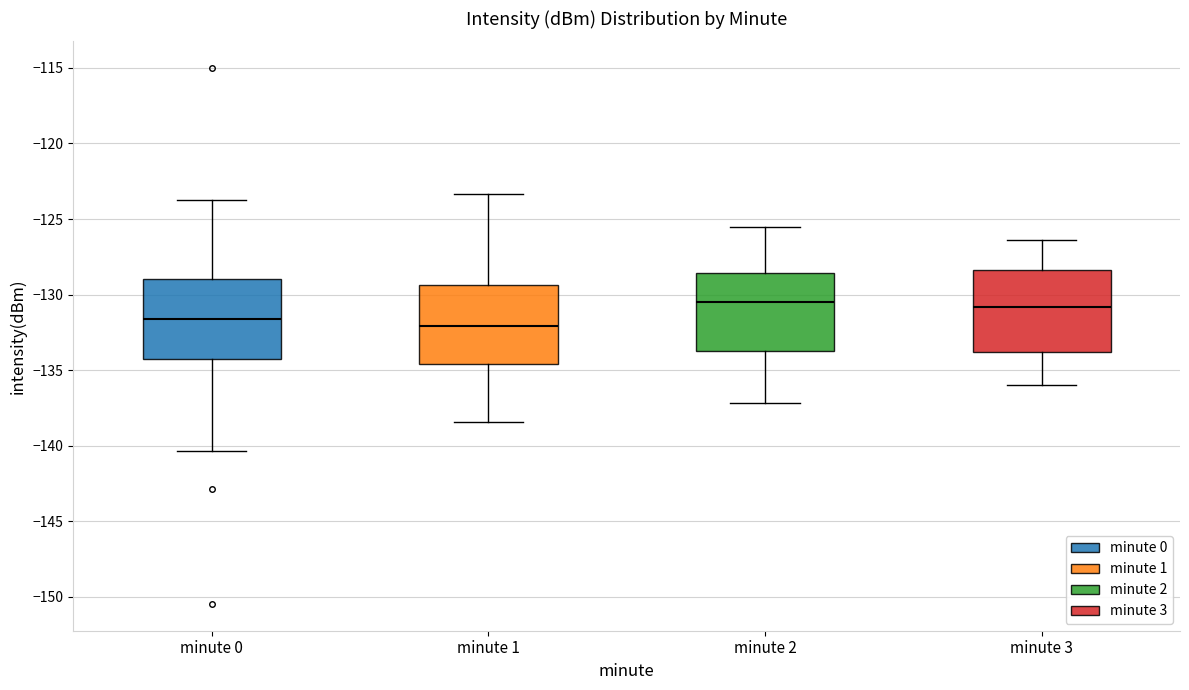

Where does the median line of the box for minute 2 sit on the y-axis? The values are not printed on the chart, so give them approximately, as read against the axis.

-130.5